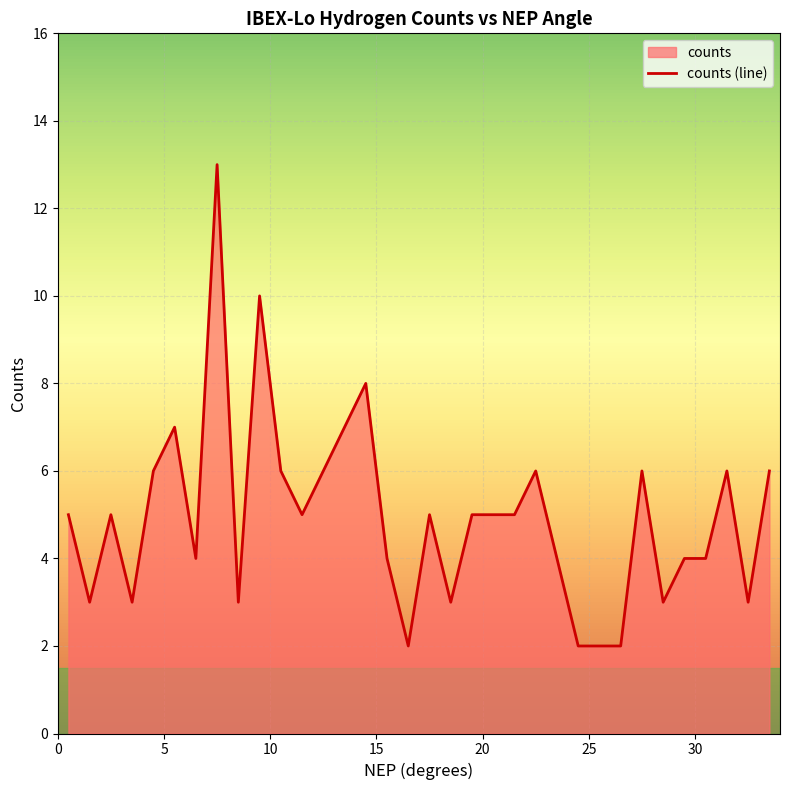

Count the number of categories in the chart.

34